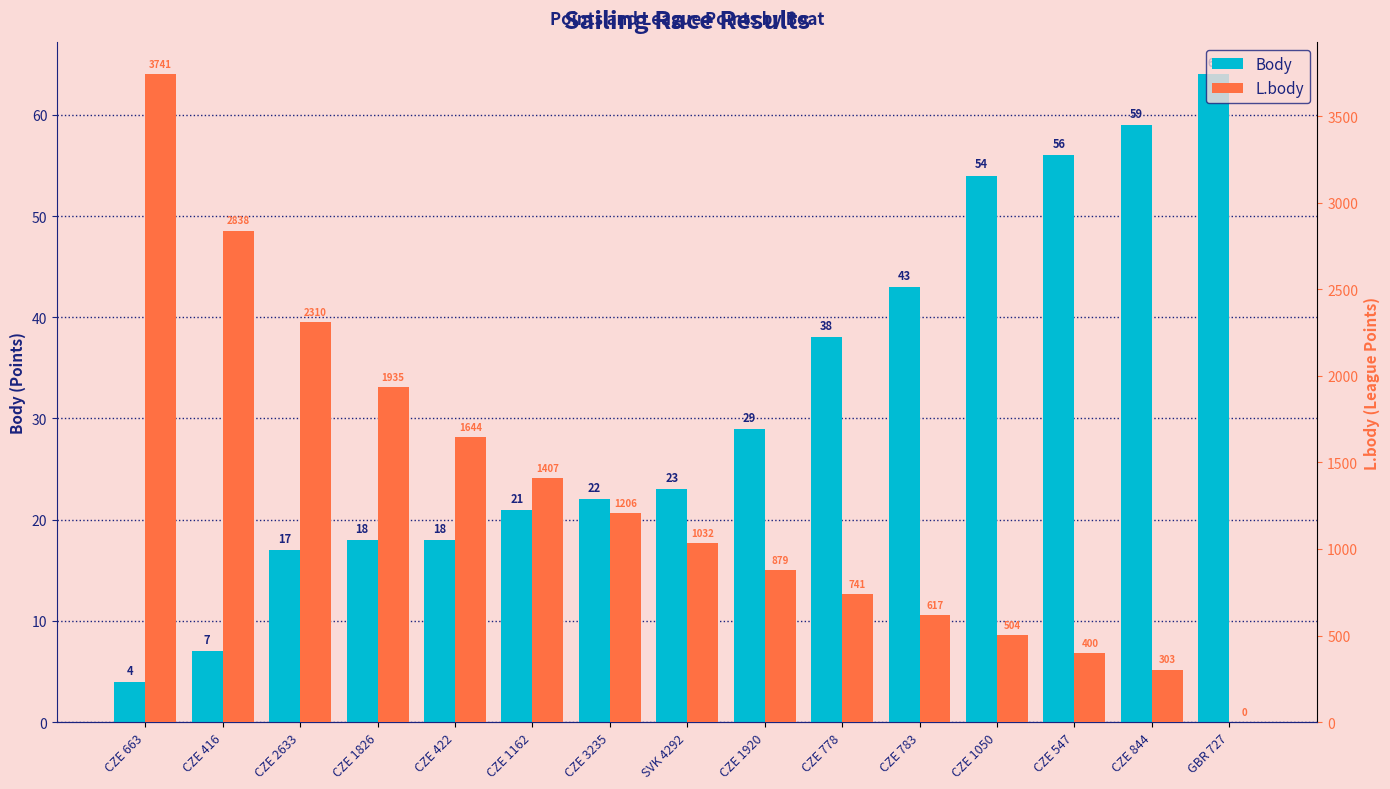

What are all the series names shown in the legend?

Body, L.body